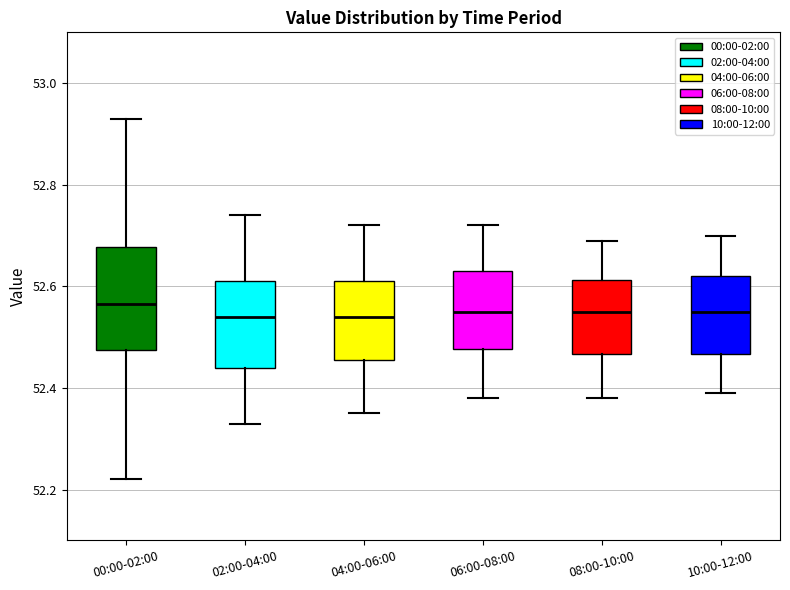

Reading left to right, read every box against the y-axis: the position of its median line, the range the box covers, and the ends of its whiskers. The values are not printed on the chart, so give them approximately, as read against the axis.

00:00-02:00: median 52.56, box 52.48 to 52.68, whiskers 52.22 to 52.94
02:00-04:00: median 52.54, box 52.44 to 52.62, whiskers 52.34 to 52.74
04:00-06:00: median 52.54, box 52.46 to 52.62, whiskers 52.36 to 52.72
06:00-08:00: median 52.56, box 52.48 to 52.64, whiskers 52.38 to 52.72
08:00-10:00: median 52.56, box 52.46 to 52.62, whiskers 52.38 to 52.70
10:00-12:00: median 52.56, box 52.46 to 52.62, whiskers 52.40 to 52.70